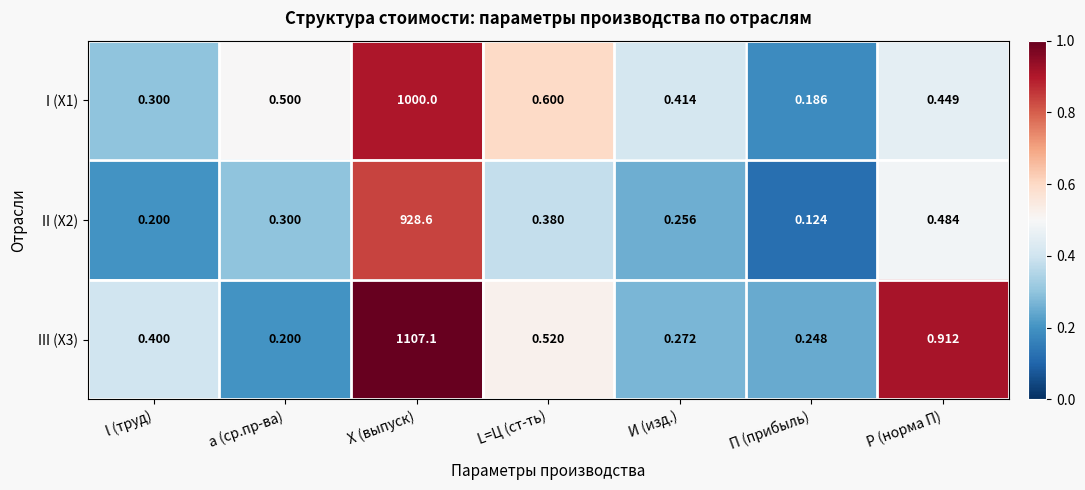

Count the number of categories in the chart.

7